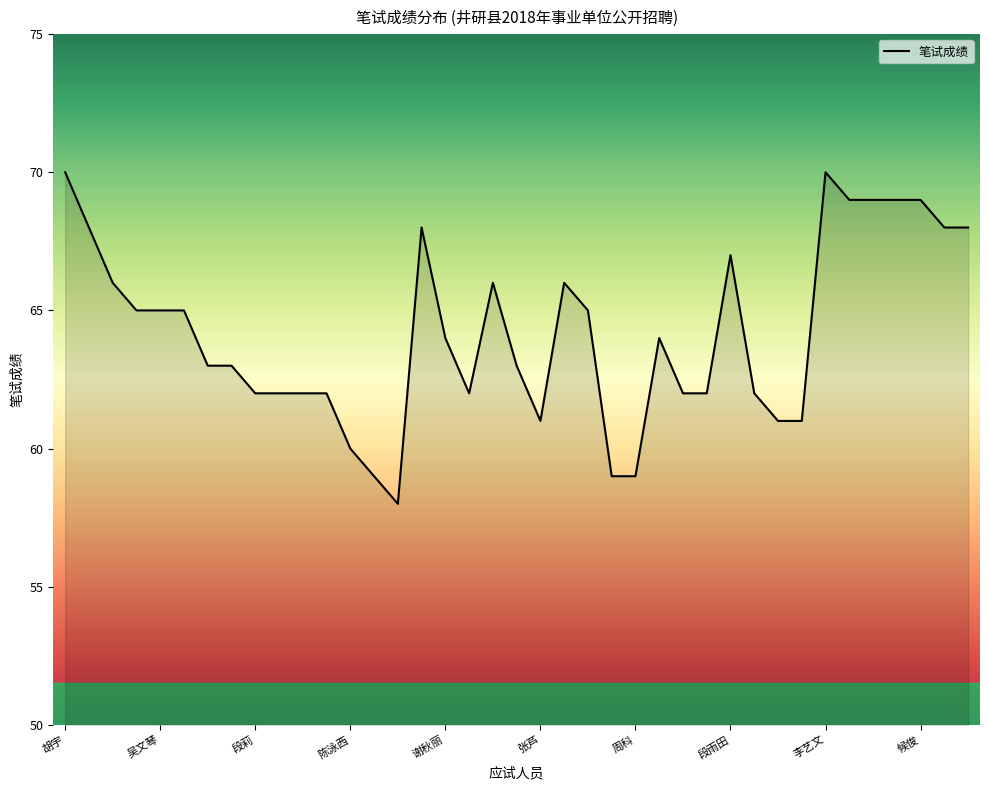

Which label corresponds to the smallest value in the chart?

罗月